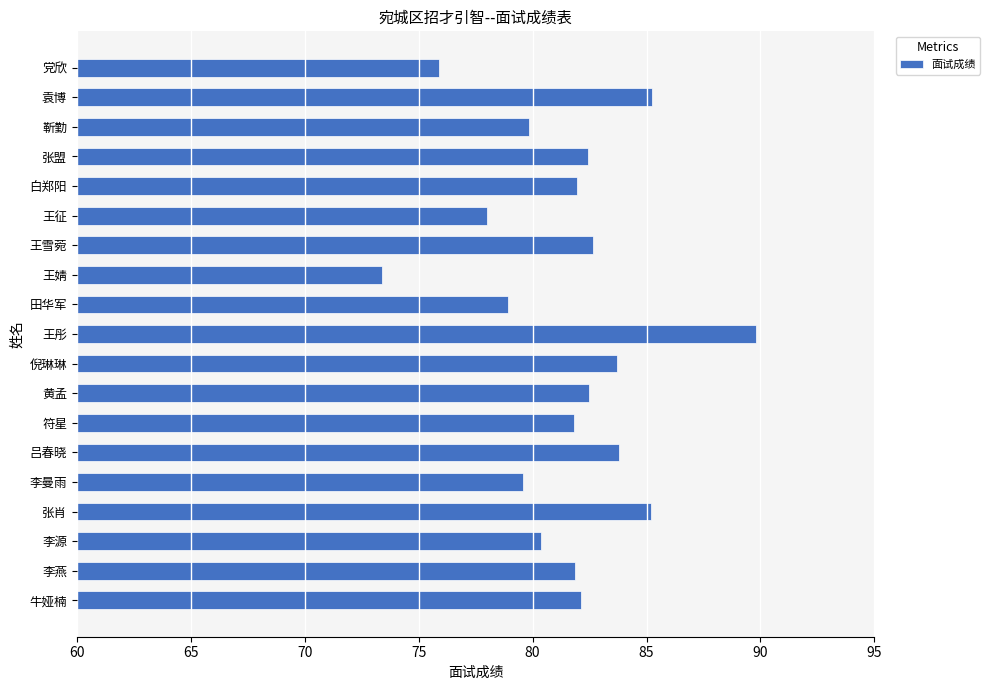

What is the difference between the maximum and minimum values?

16.4